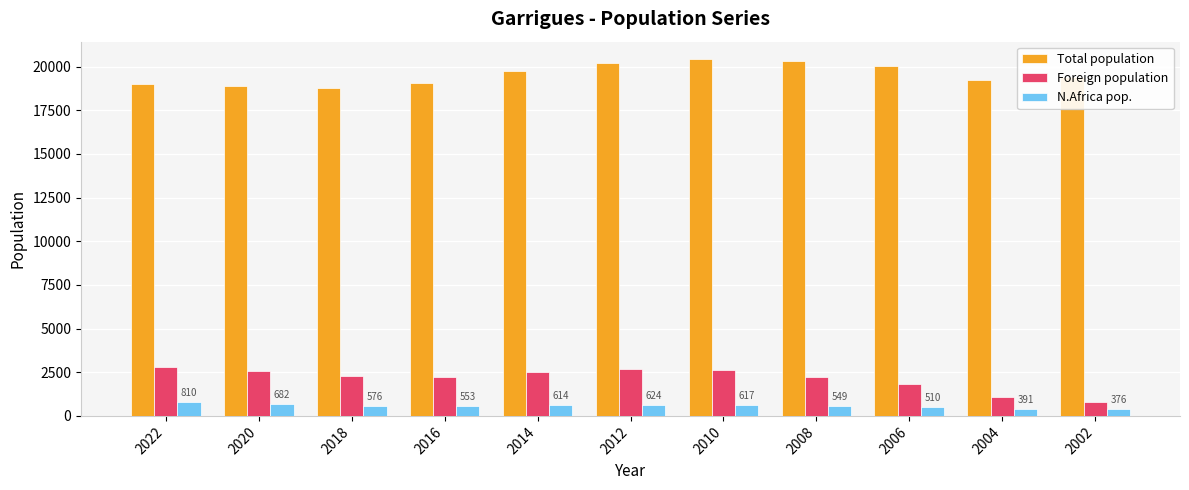

How many distinct data groups are displayed?

3